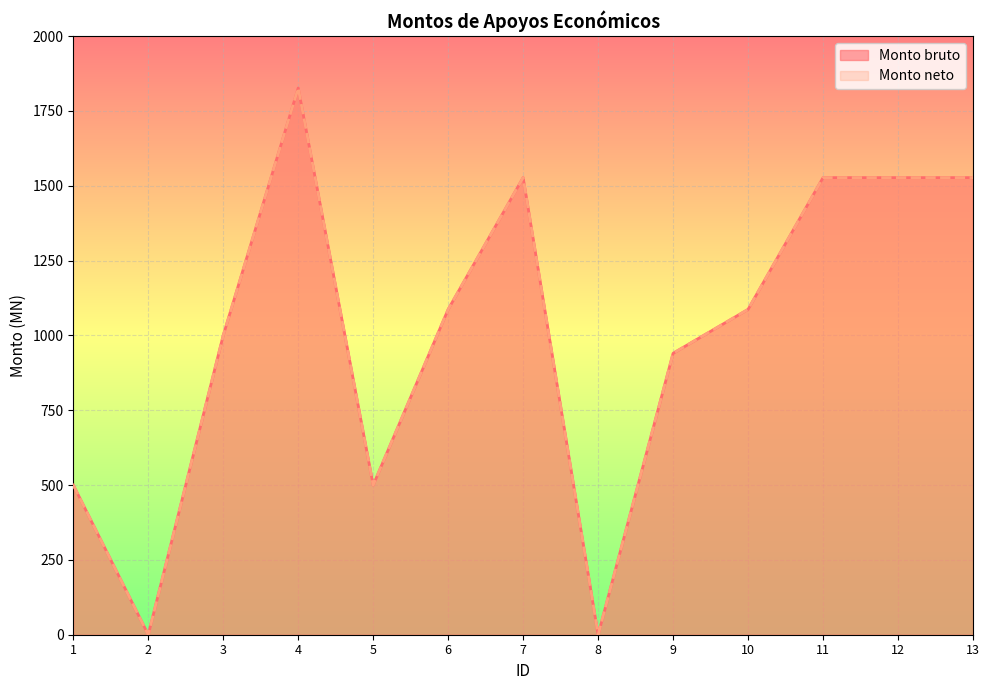

Does the chart display data point markers on the line(s)?

No